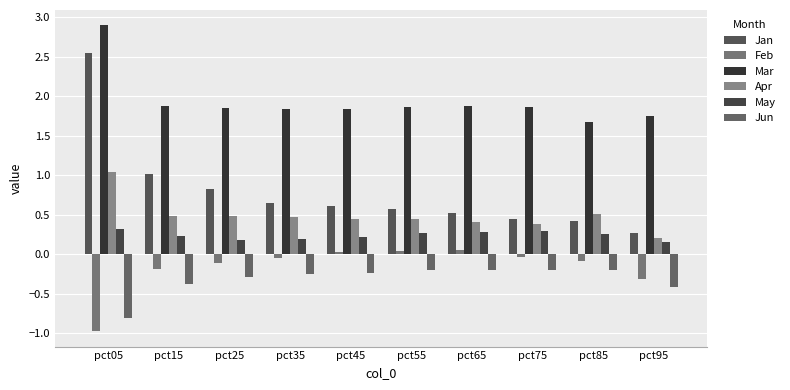

The Jun series shows -0.3 at pct65. True or false?

False